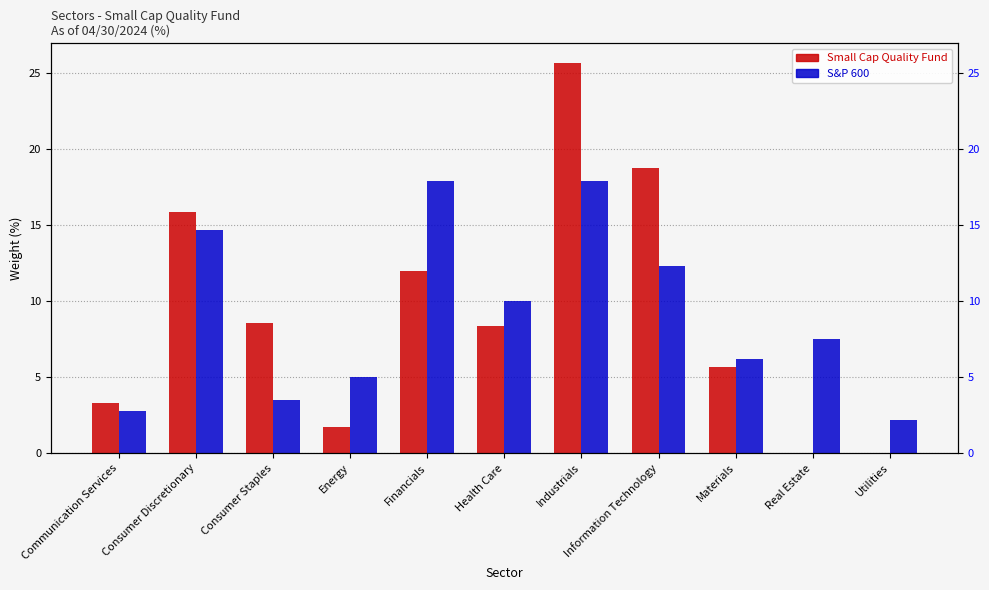

At which label does S&P 600 reach its minimum?

Utilities